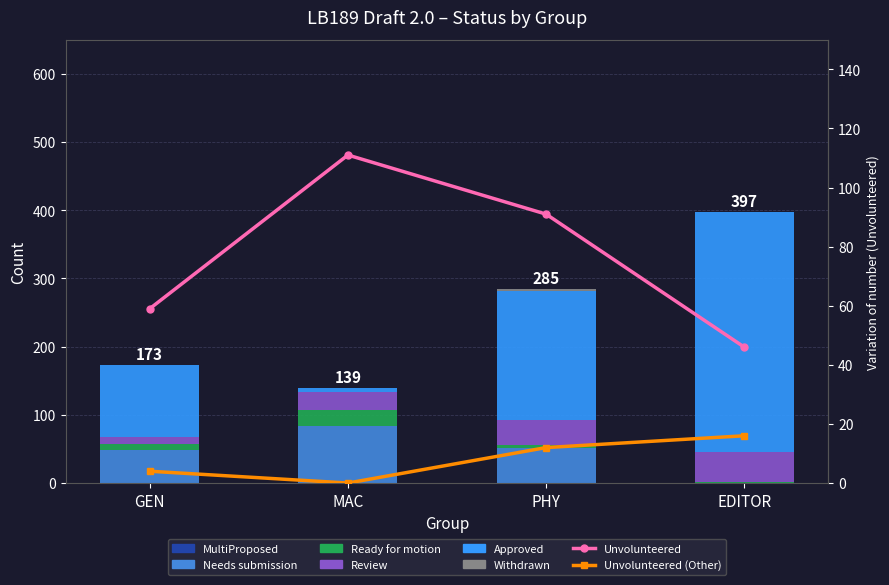

Which series changed the most between GEN and EDITOR?

Approved